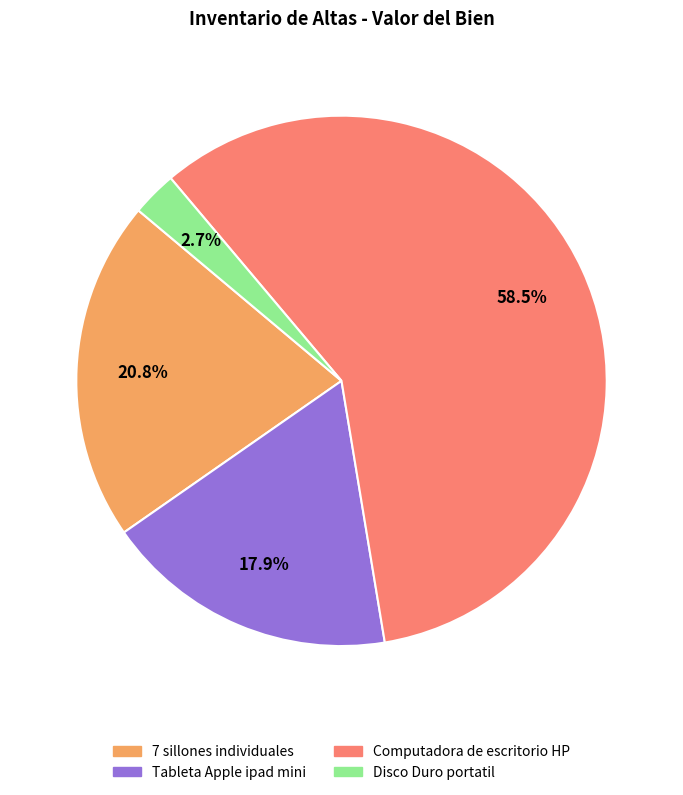

Is there a majority slice in this chart?

Yes